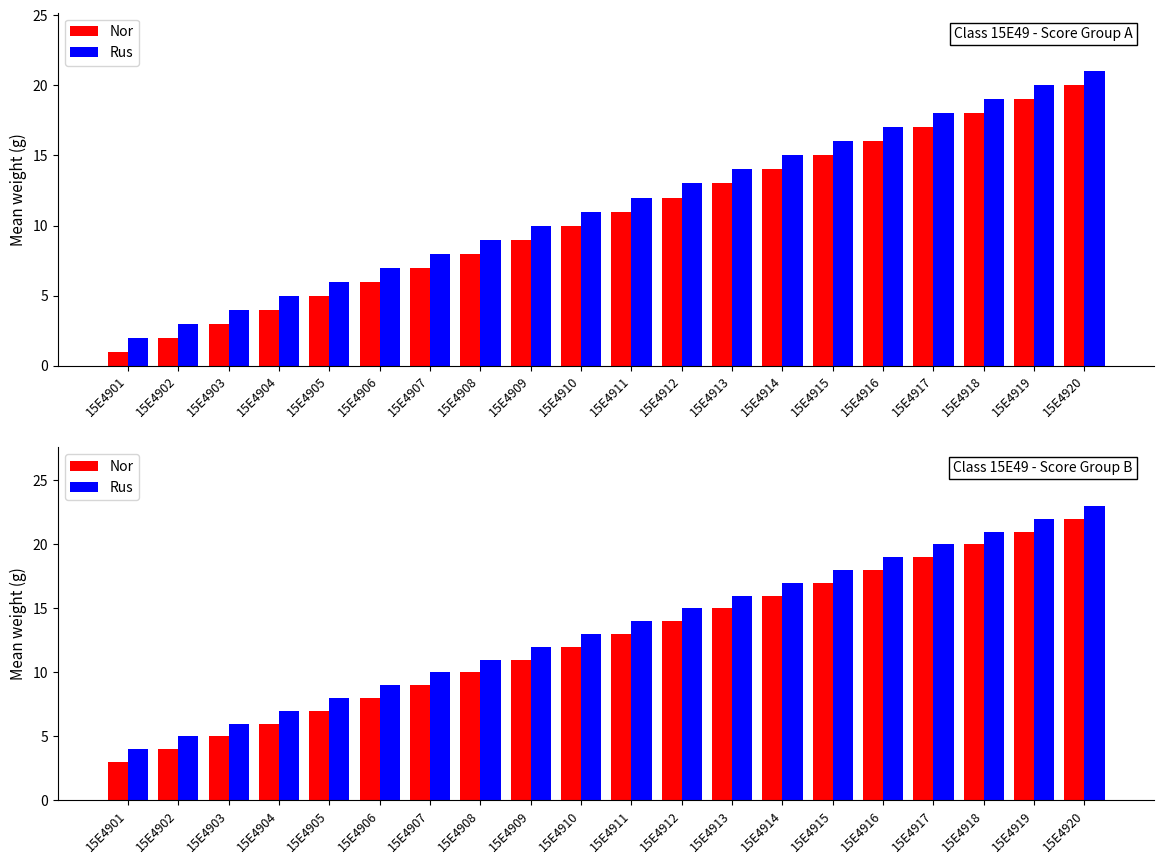

True or false: Rus has a value of 14 at 15E4907.

False